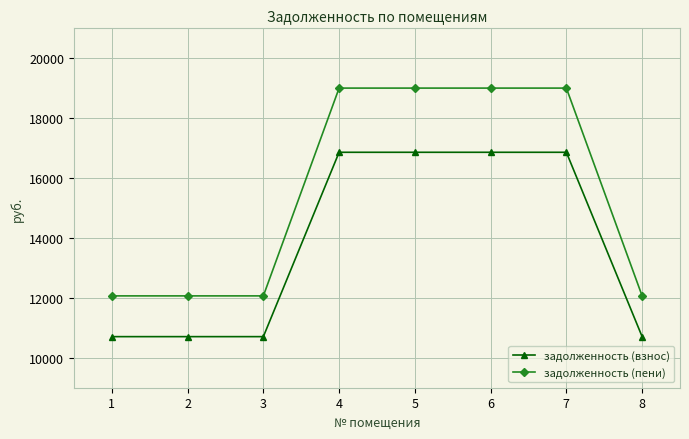

What is the value of the задолженность (пени) point at the 7th from the left?

19004.6